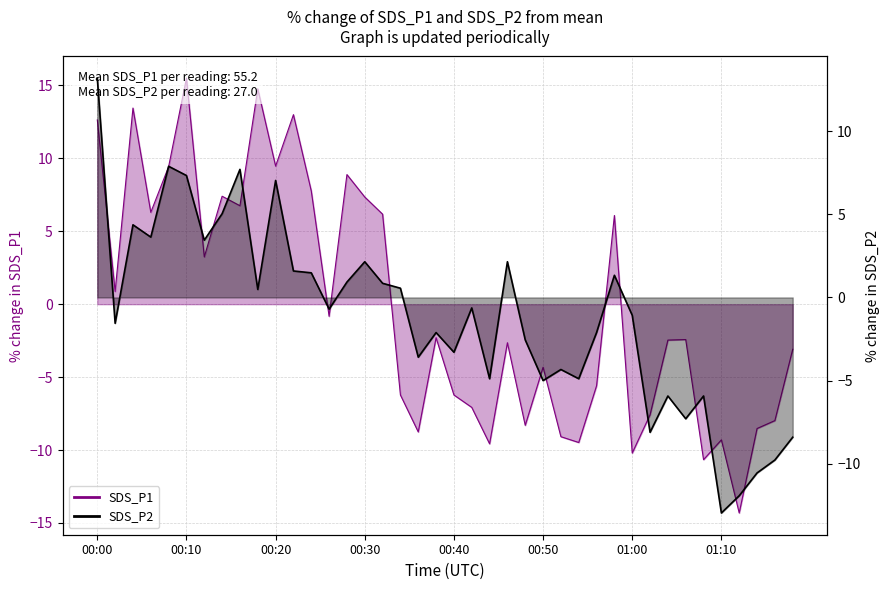

How many distinct data groups are displayed?

2